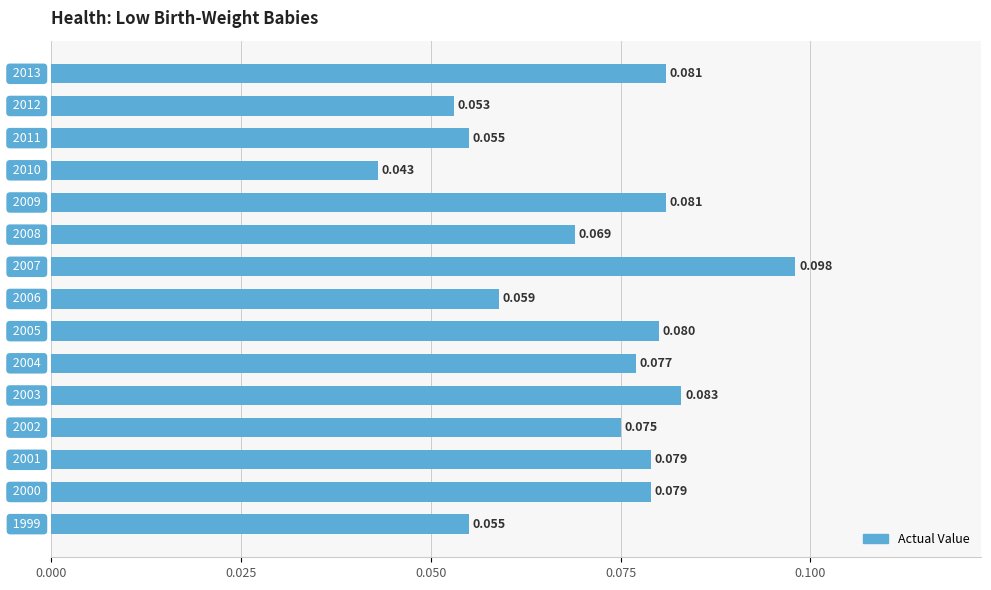

Are the bars horizontal?

Yes